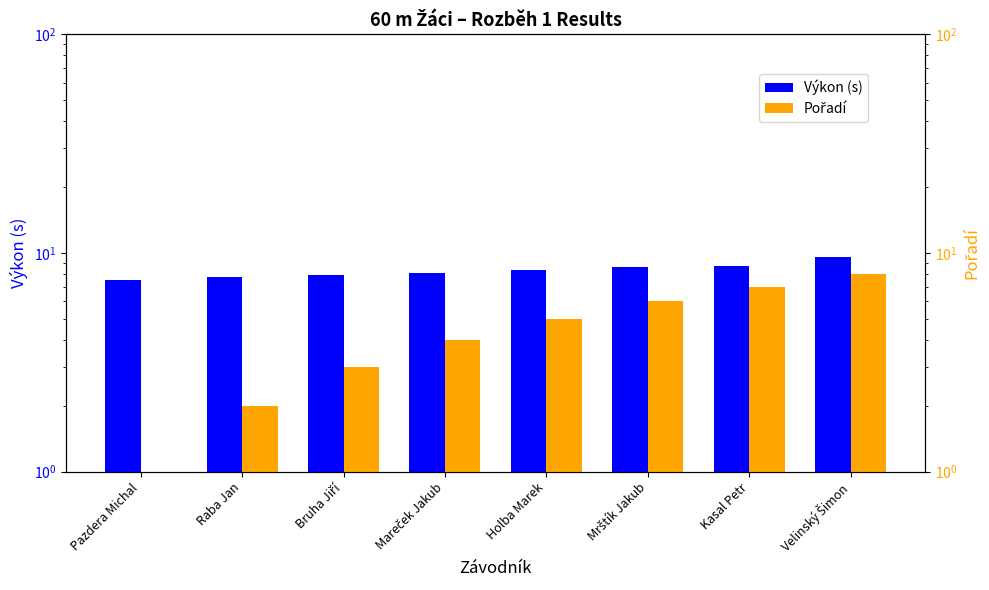

At Kasal Petr, list the series in order from largest to smallest.

Výkon, Pořadí